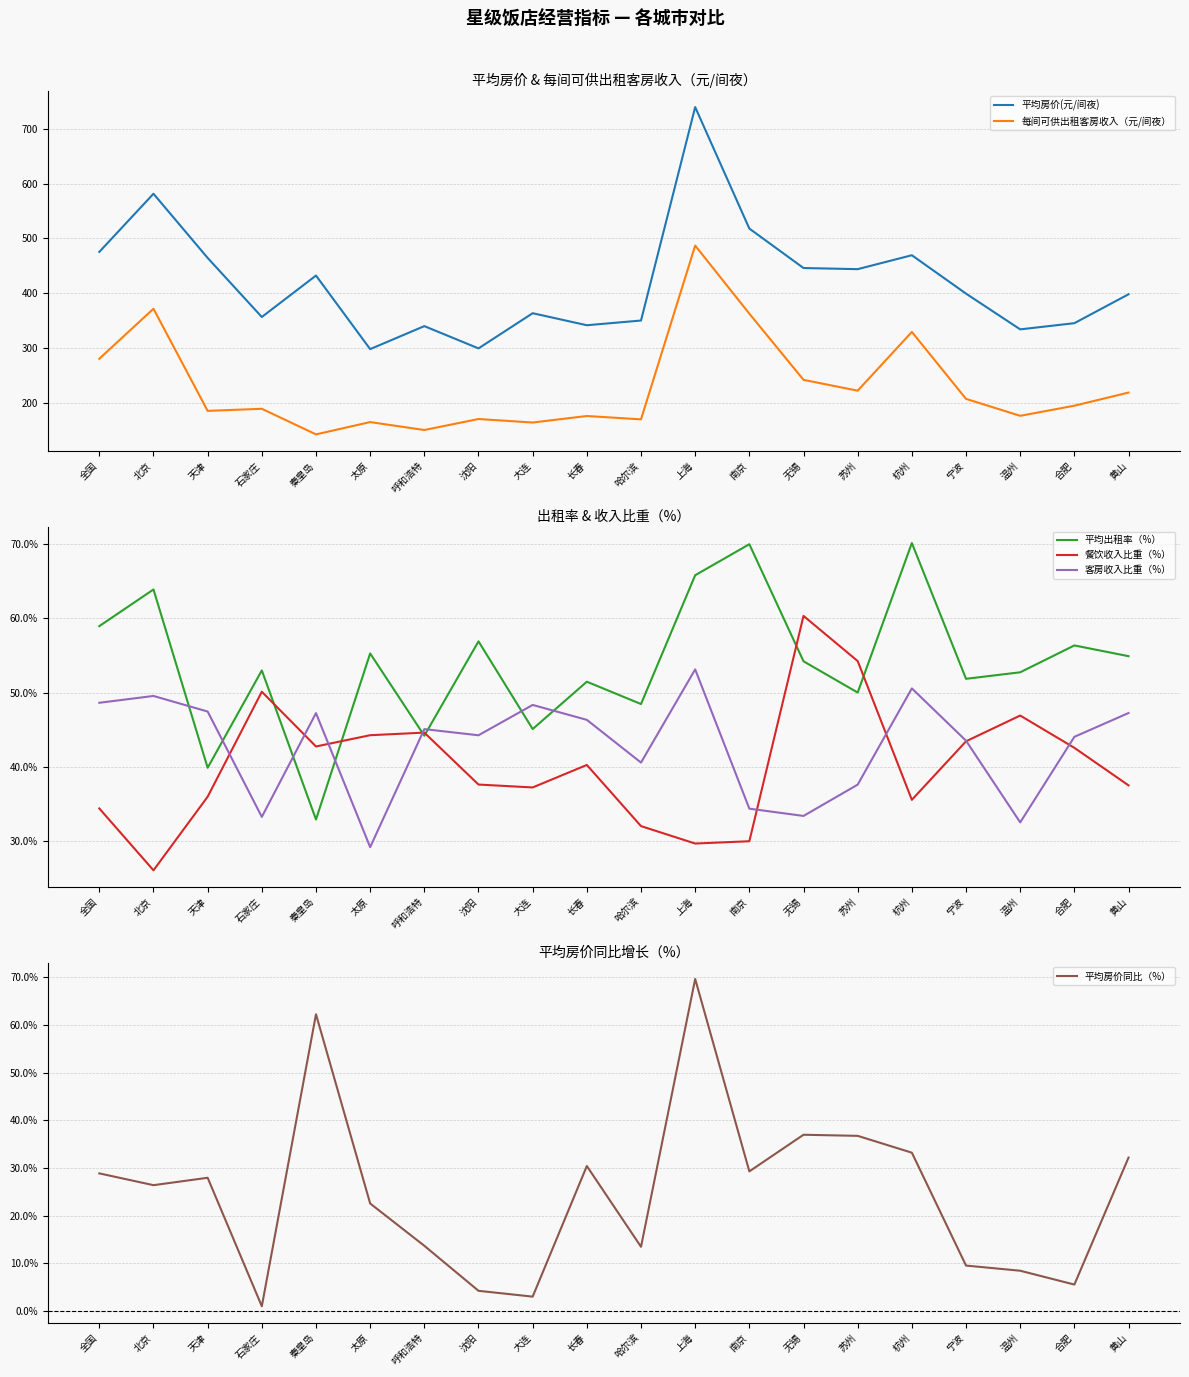

At which category does the chart reach its peak across all series?

上海